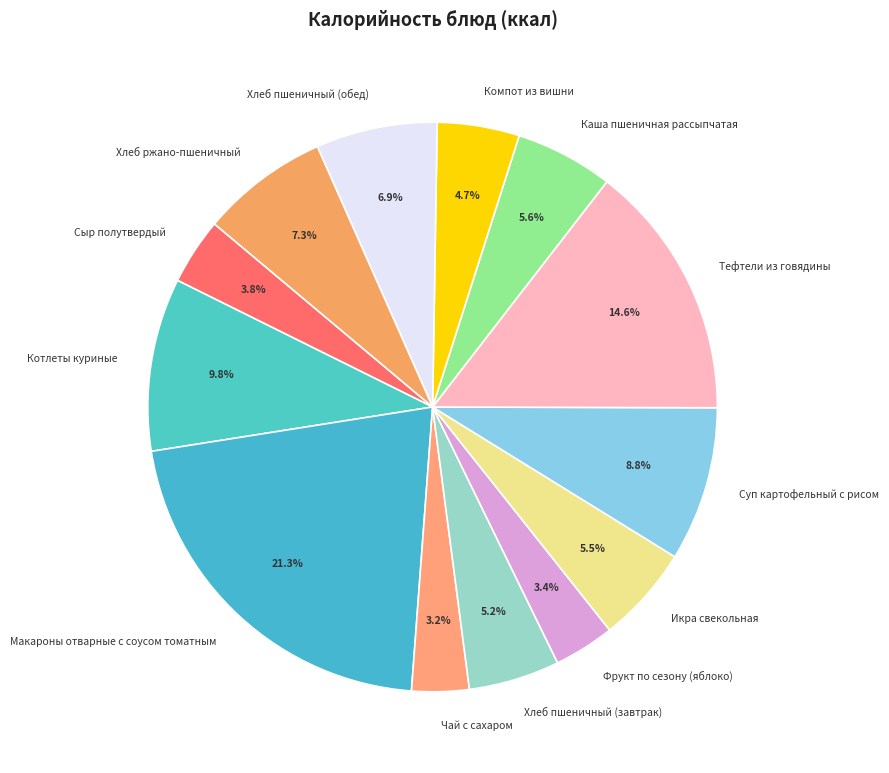

What is the largest slice in the pie chart?

Макароны отварные с соусом томатным